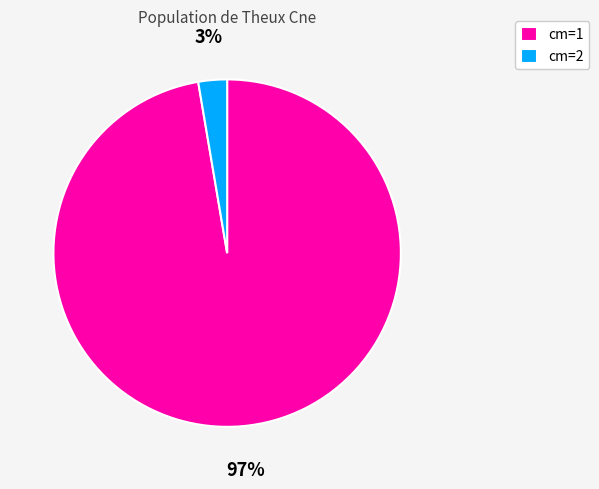

The cm=1 slice represents 97% of the pie. True or false?

True